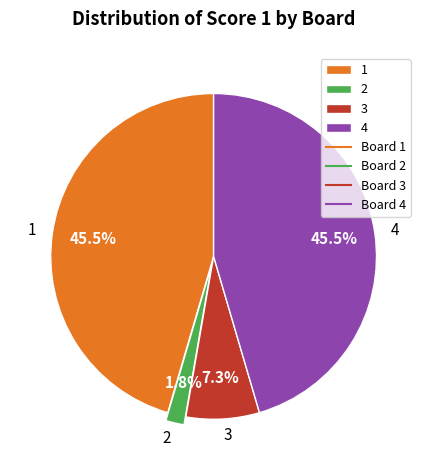

To the nearest percent, what is the combined percentage of 3 and 2?

9%